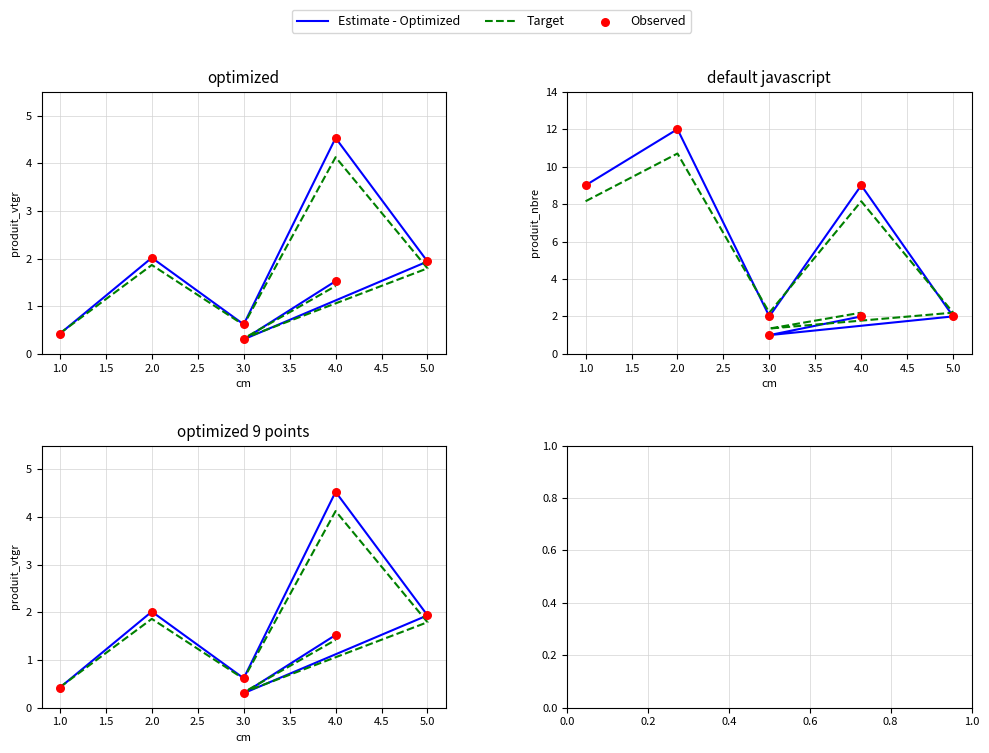

At how many categories does at least one series exceed 0?

7